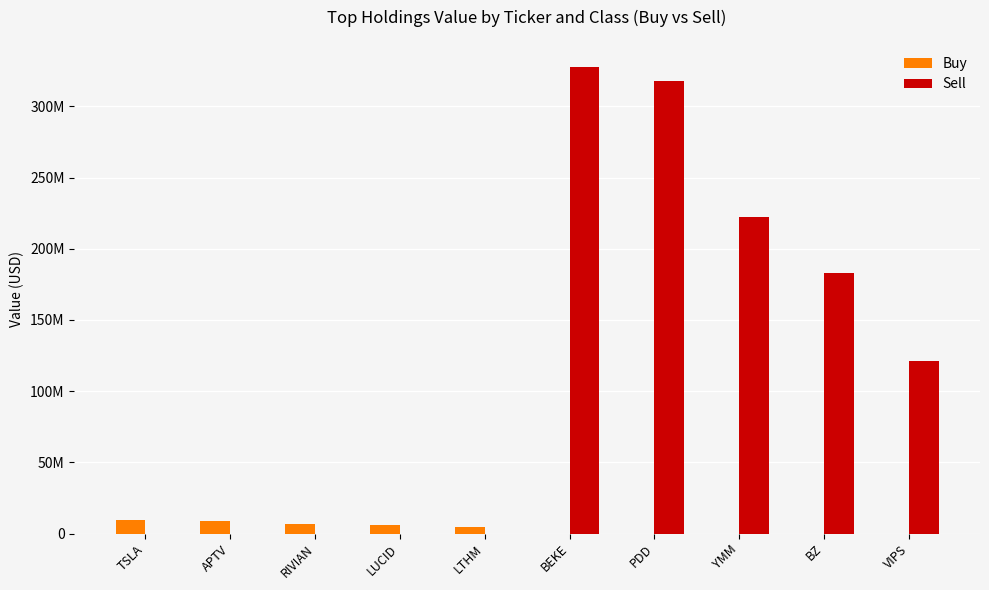

What is the label of the 10th bar from the right?

TSLA